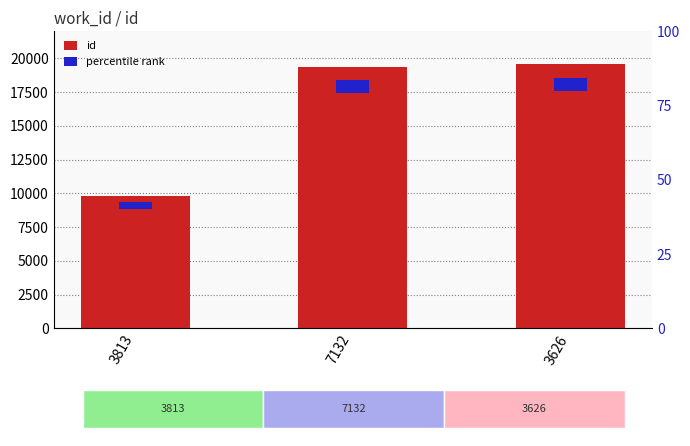

What is the label of the 2nd bar from the left?

7132